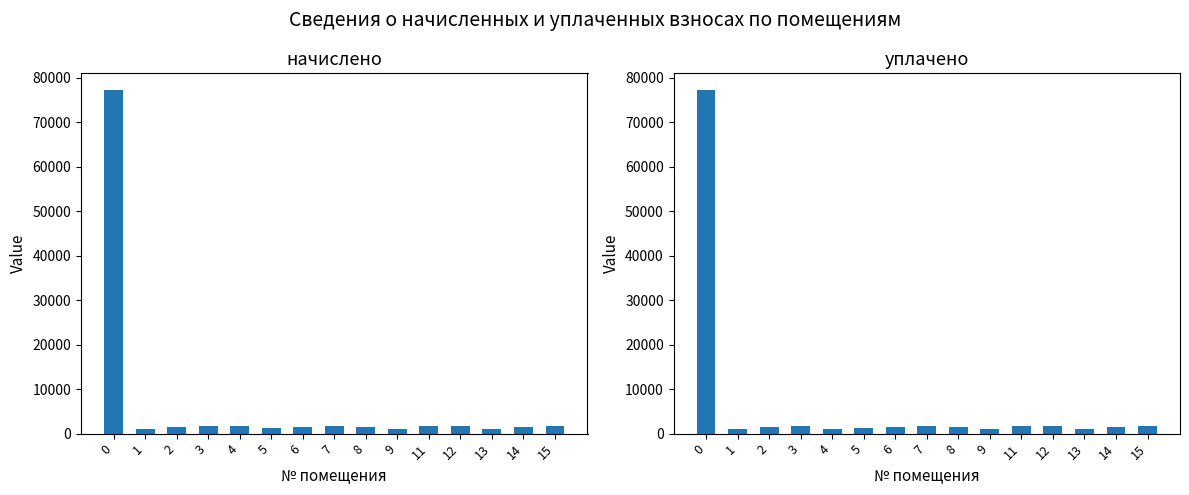

Is it true that уплачено (col_4) equals 1589.1 at 8?

True